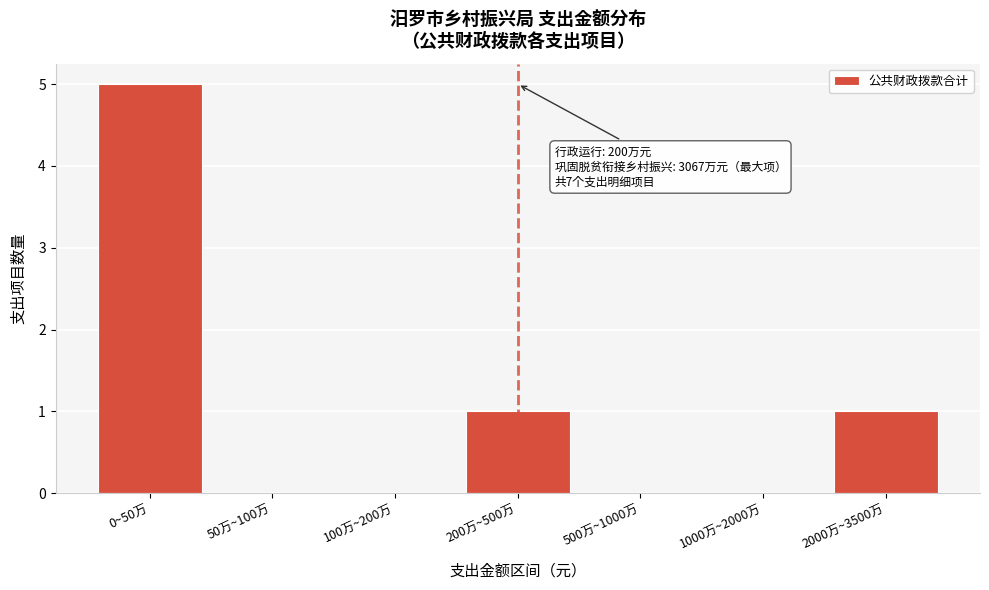

Reading left to right, extract all data points from this chart.

0~50万=5	50万~100万=0	100万~200万=0	200万~500万=1	500万~1000万=0	1000万~2000万=0	2000万~3500万=1